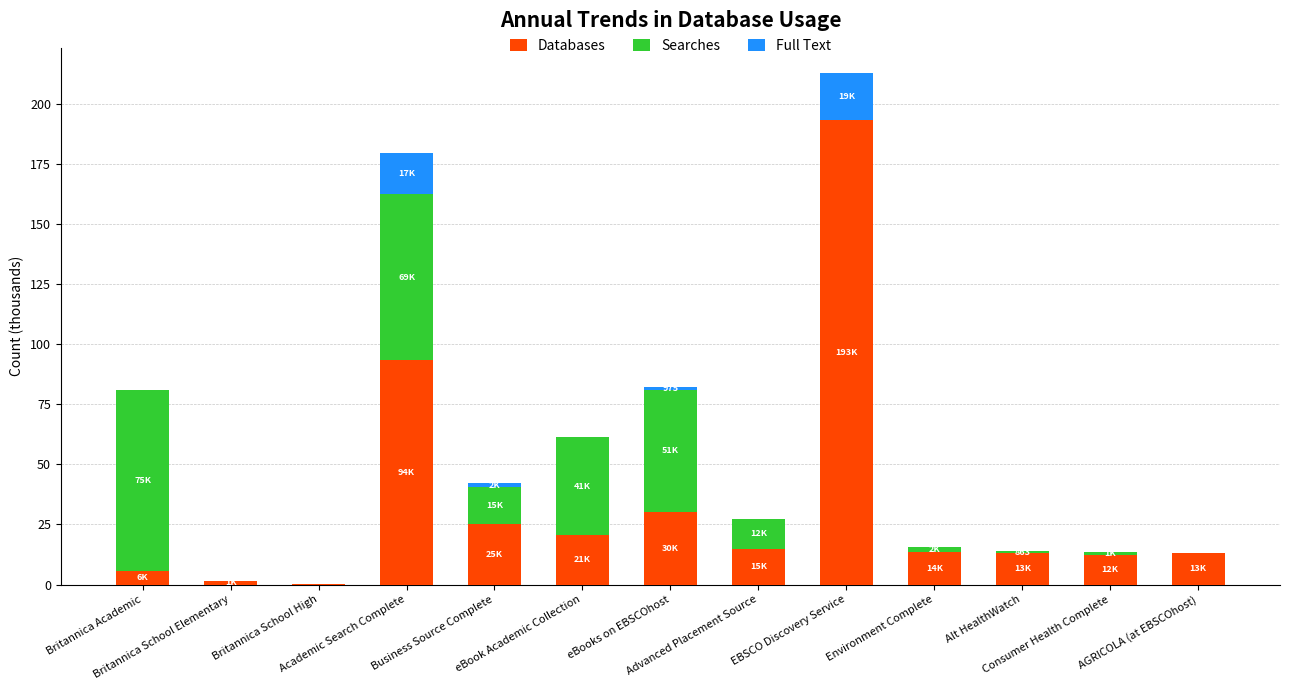

Are the bars grouped side by side (vs. stacked)?

No